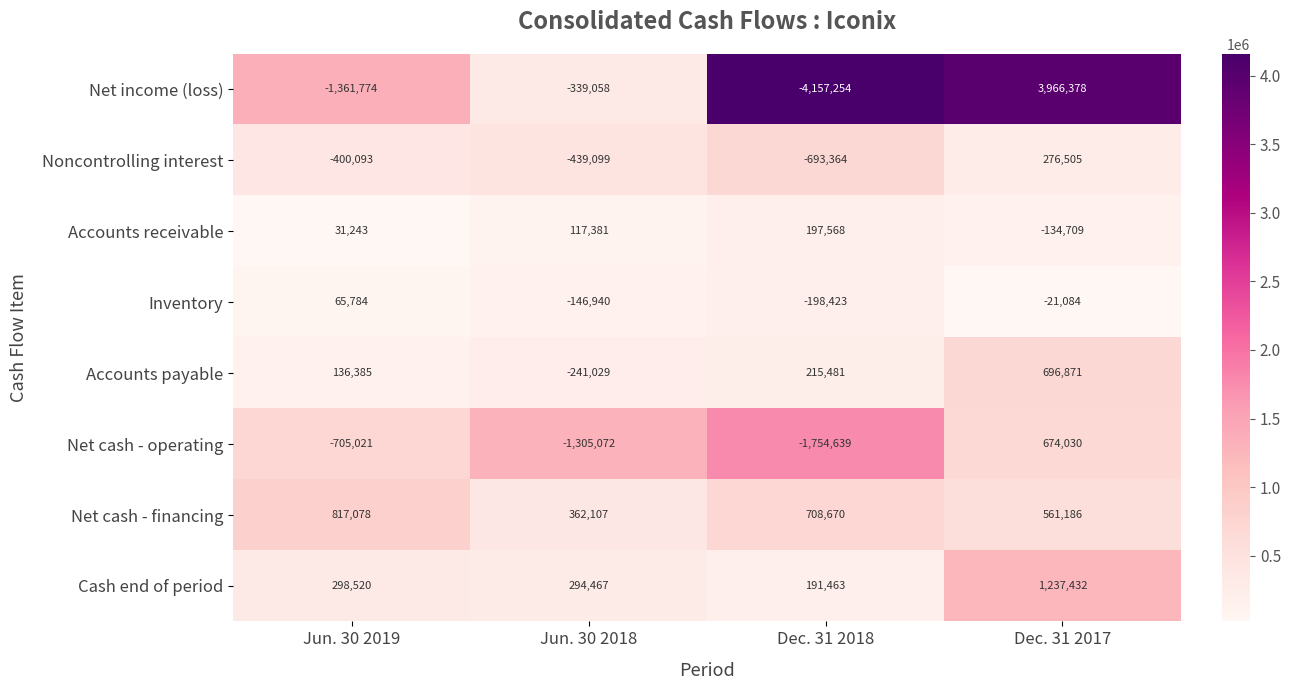

At which label is Net cash - financing closest to 589592?

Dec. 31 2017